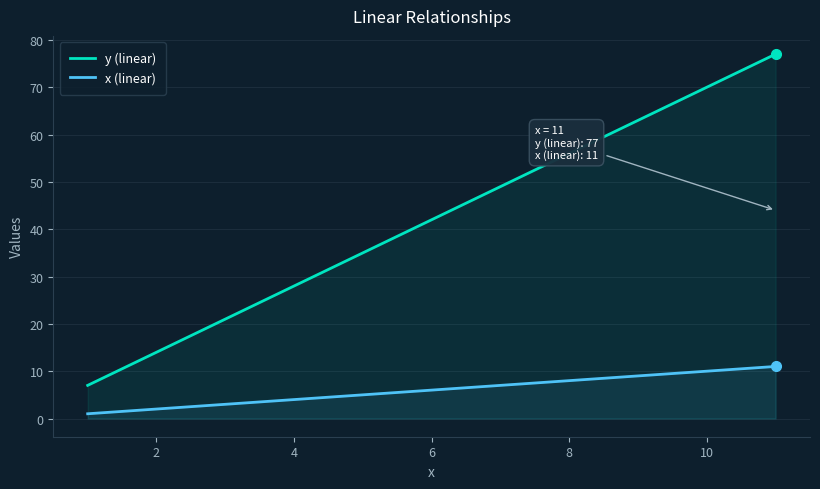

What is the greatest value displayed?

77